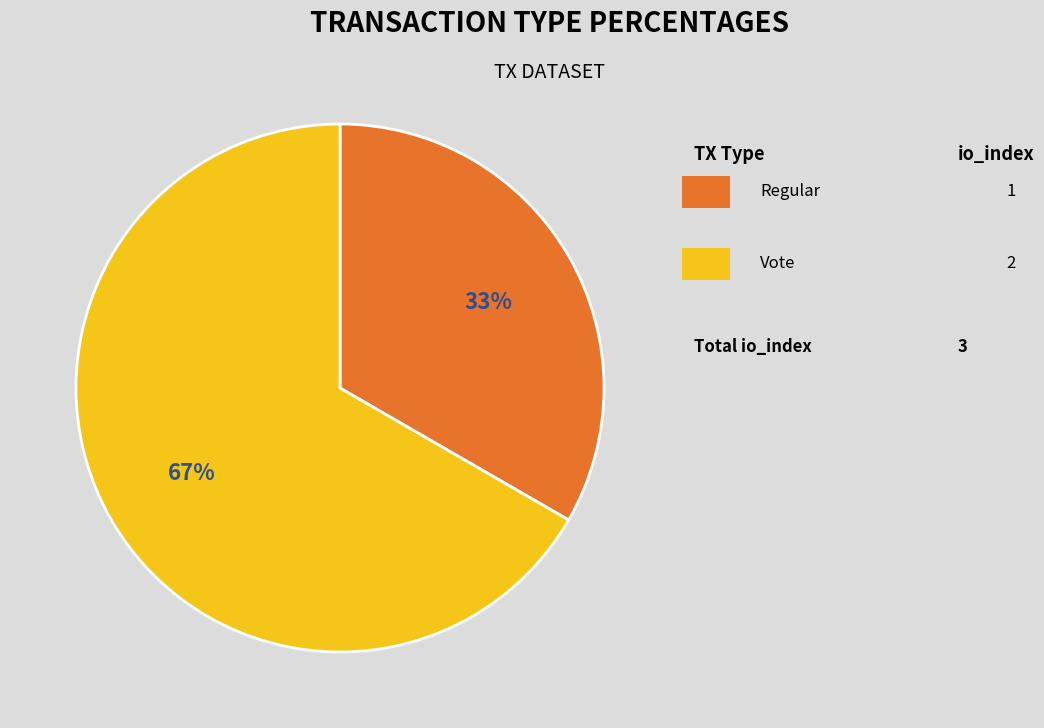

How many slices are in this pie chart?

2